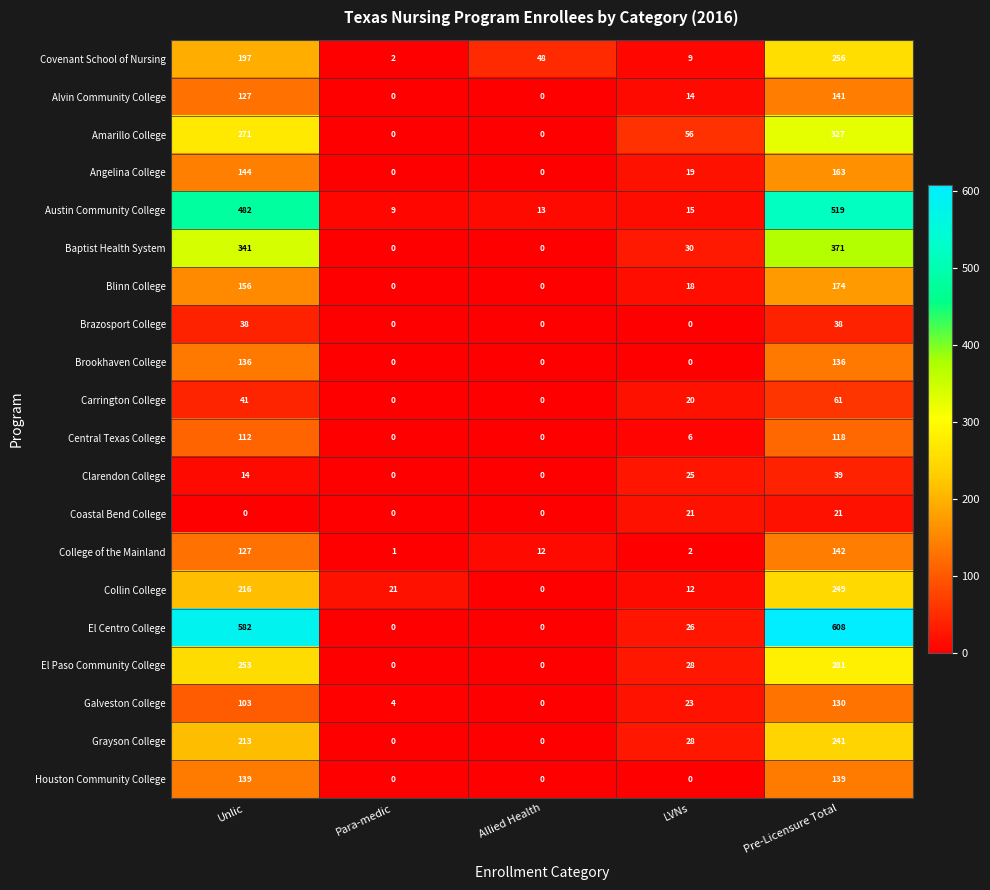

True or false: Clarendon College has a value of 11 at LVNs.

False